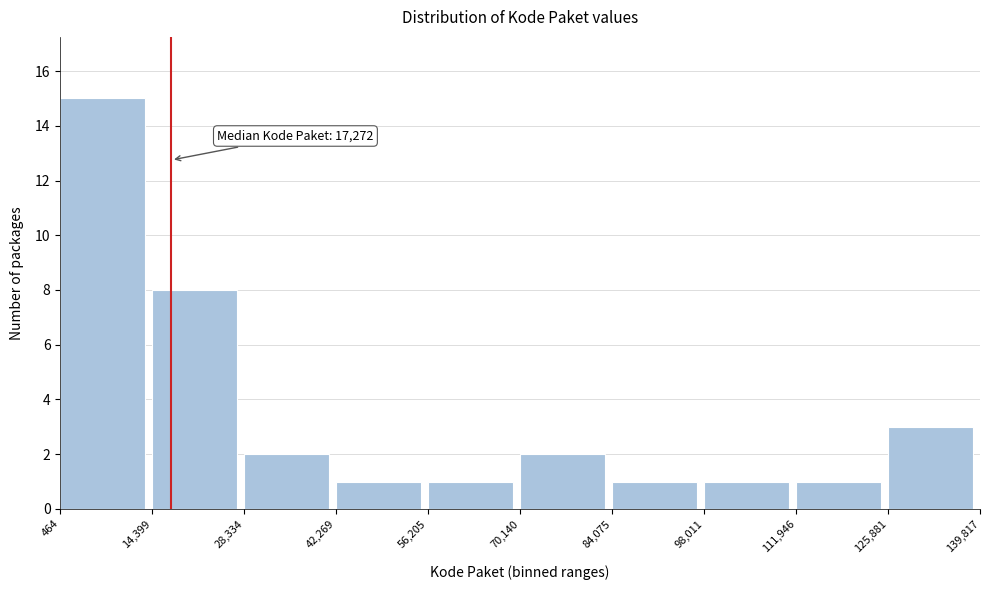

Which range on the x-axis has the tallest bar?

464 to 14,399